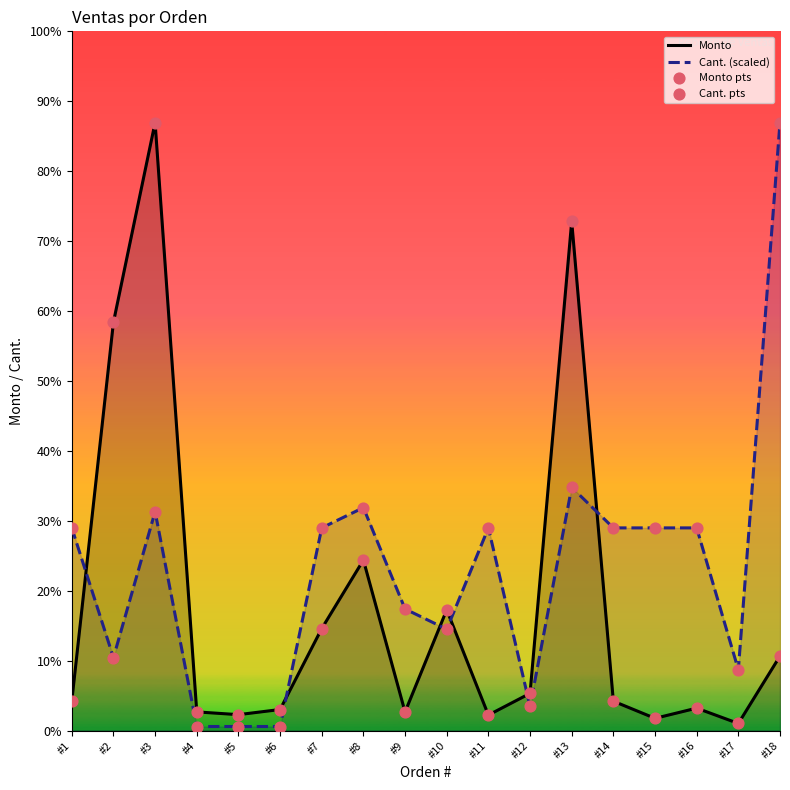

Which series has the largest Y range (max minus min)?

Cant. (scaled)